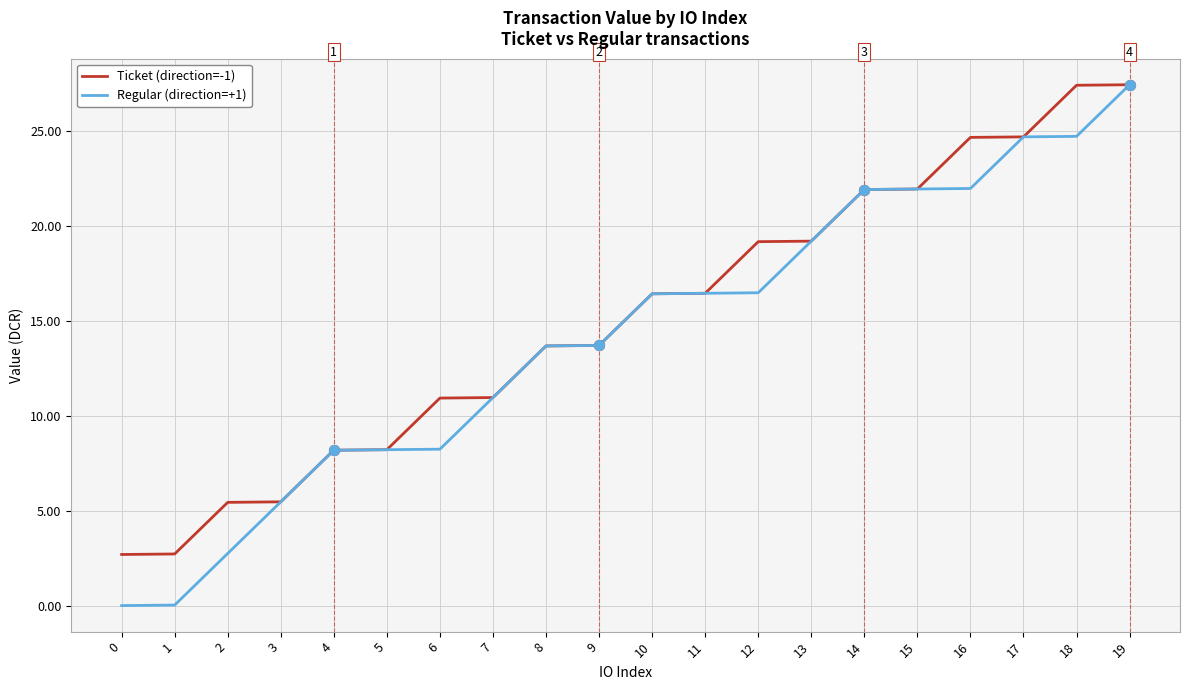

Which series has the widest spread of values?

Regular (direction=+1)